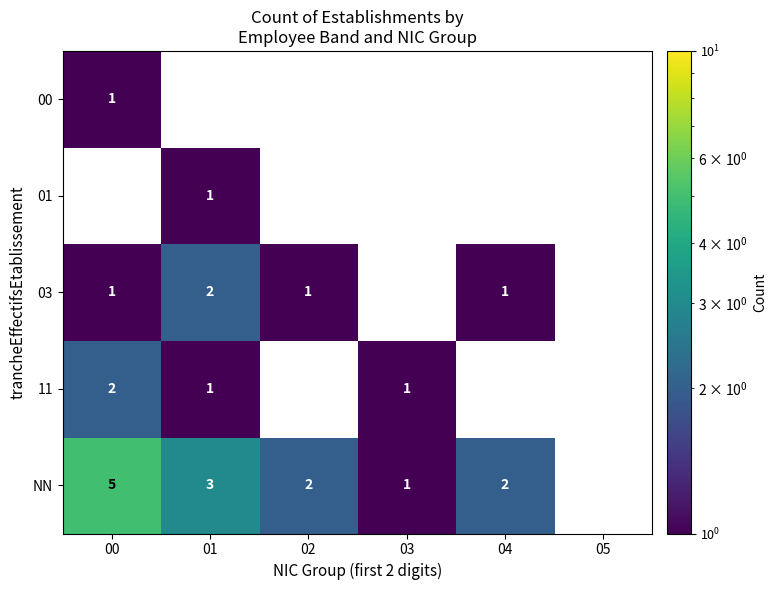

The 03 series shows 1 at 02. True or false?

True